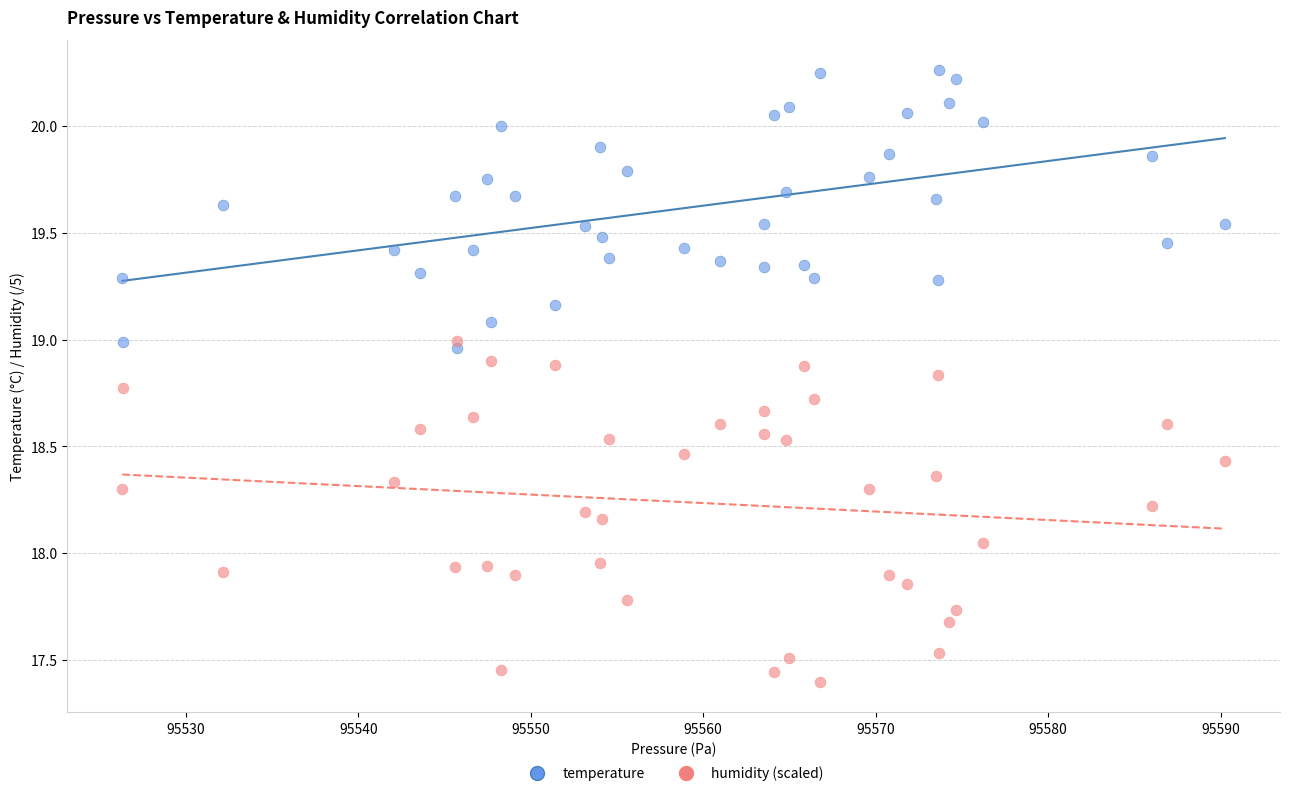

Across all data points, what is the range of Y values (max minus min)?

2.9